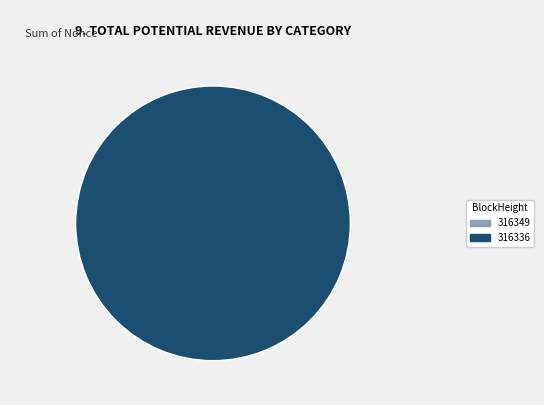

Is it true that 316336 is 87% of the pie?

False